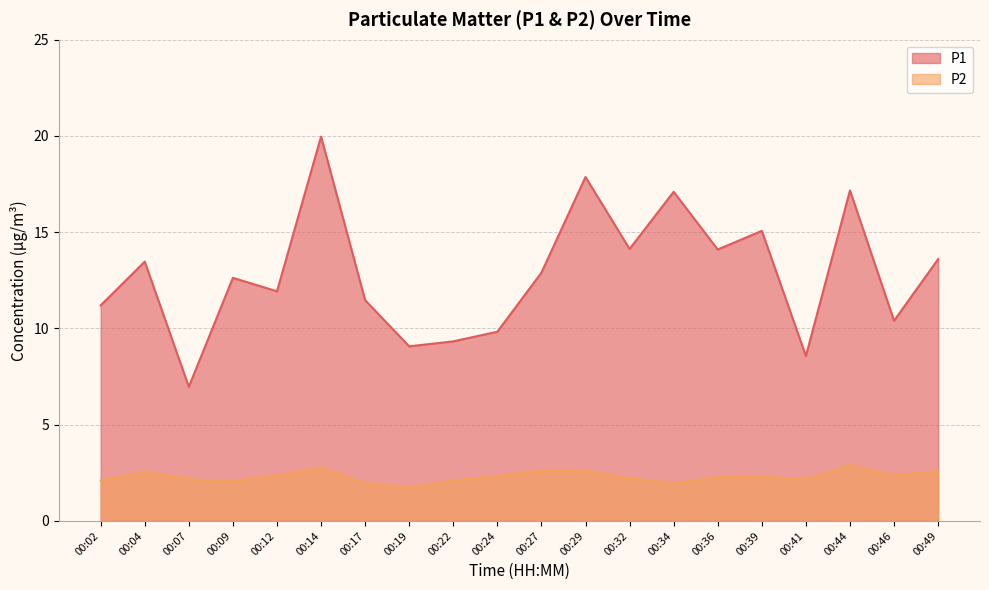

What is the spread (max minus min) of values at 00:04?

10.9